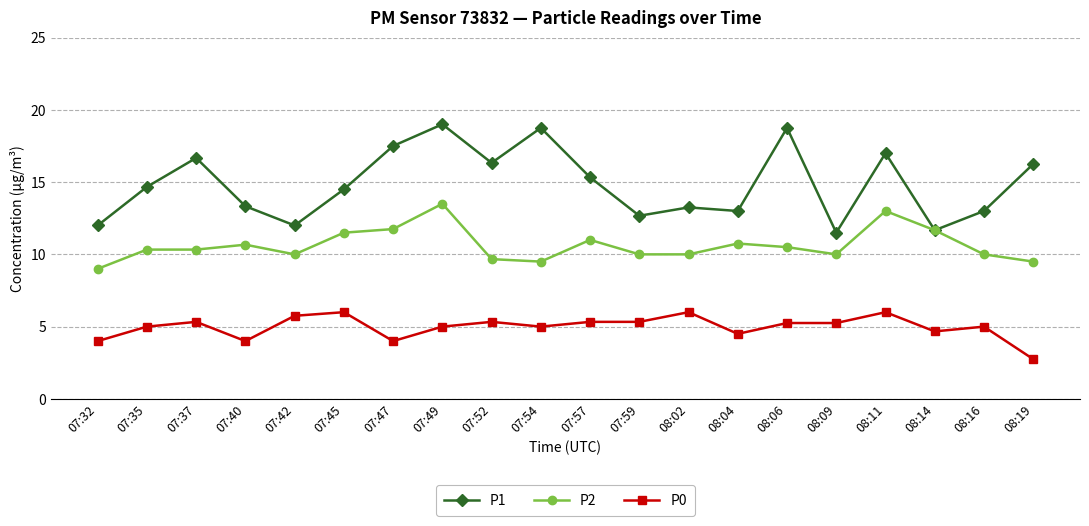

At which category does P1 reach its first local peak?

07:37